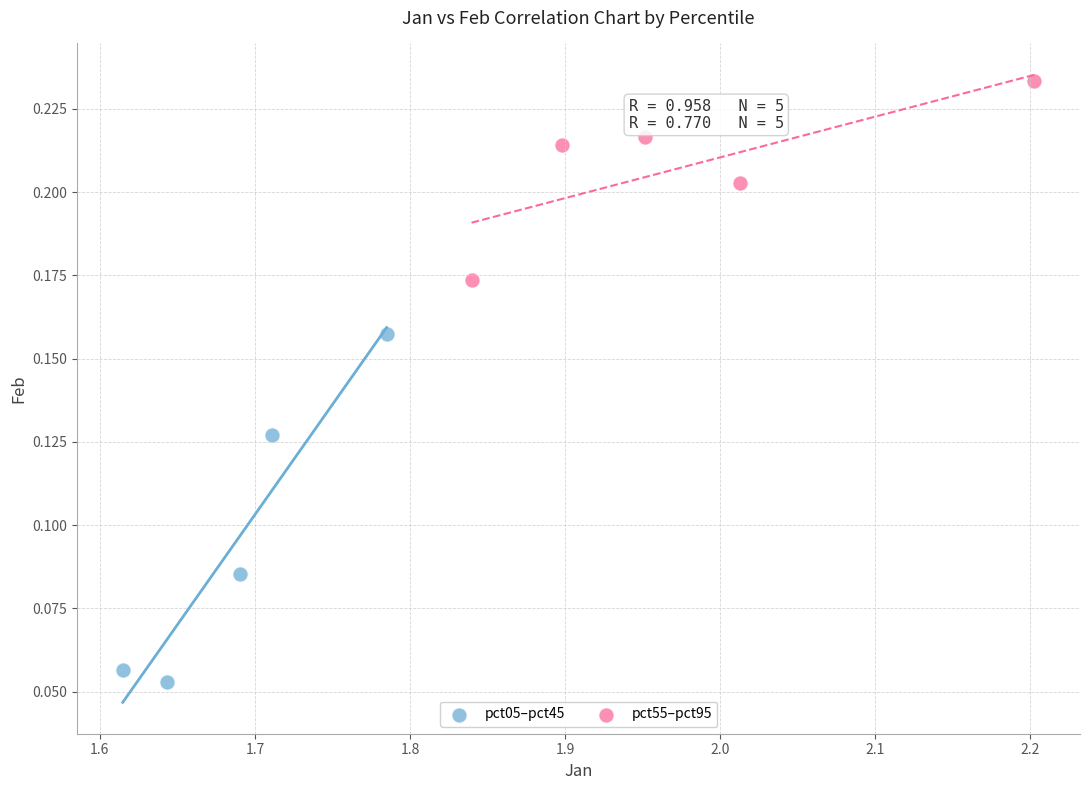

Which series reaches the minimum Y coordinate?

pct05–pct45